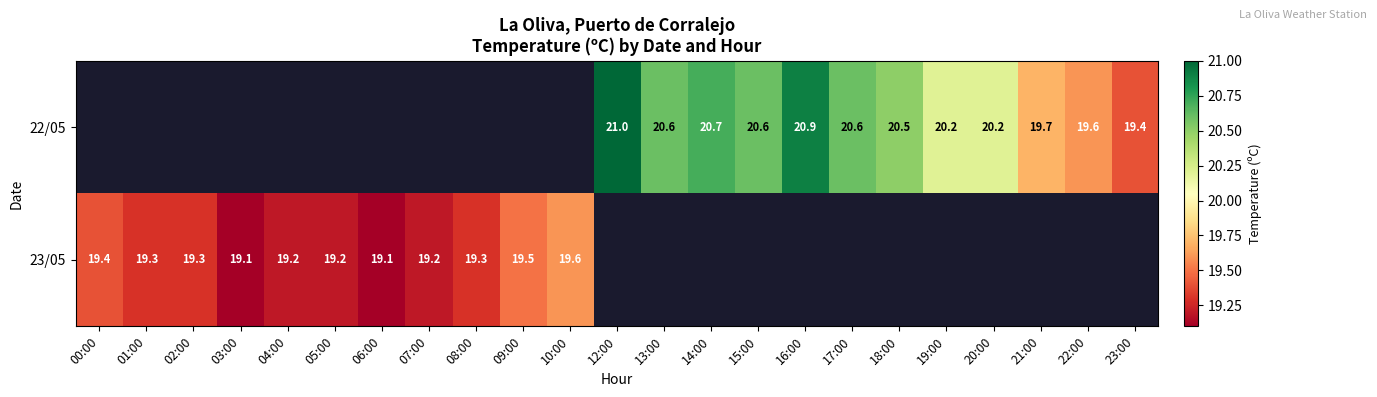

True or false: 22/05 has a value of 21.0 at 12:00.

True